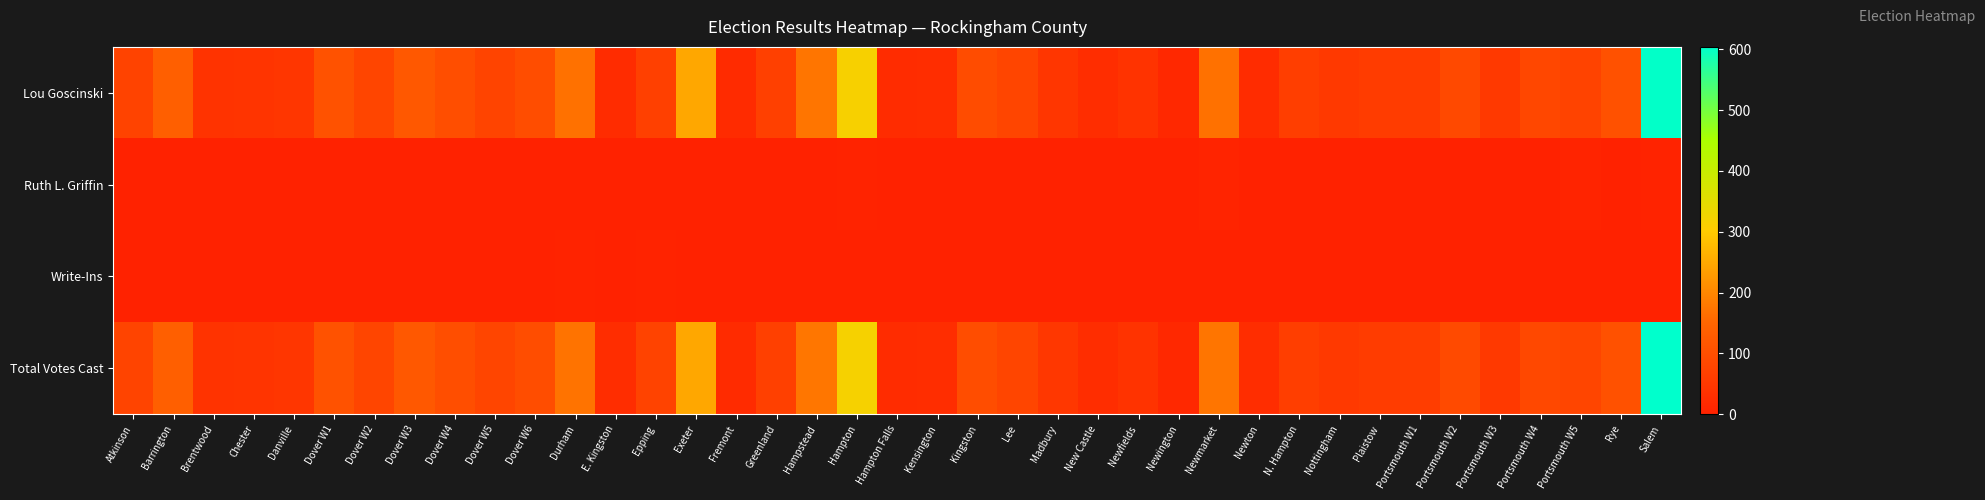

Reading left to right, extract all data points from this chart.

Lou Goscinski: Atkinson=75	Barrington=136	Brentwood=39	Chester=41	Danville=47	Dover W1=108	Dover W2=78	Dover W3=121	Dover W4=98	Dover W5=77	Dover W6=96	Durham=168	E. Kingston=24	Epping=69	Exeter=248	Fremont=22	Greenland=69	Hampstead=174	Hampton=315	Hampton Falls=23	Kensington=27	Kingston=95	Lee=79	Madbury=47	New Castle=26	Newfields=40	Newington=15	Newmarket=168	Newton=24	N. Hampton=64	Nottingham=52	Plaistow=58	Portsmouth W1=59	Portsmouth W2=89	Portsmouth W3=52	Portsmouth W4=84	Portsmouth W5=74	Rye=105	Salem=601
Ruth L. Griffin: Atkinson=0	Barrington=0	Brentwood=0	Chester=0	Danville=0	Dover W1=0	Dover W2=0	Dover W3=0	Dover W4=0	Dover W5=1	Dover W6=0	Durham=1	E. Kingston=1	Epping=2	Exeter=0	Fremont=0	Greenland=0	Hampstead=0	Hampton=3	Hampton Falls=0	Kensington=0	Kingston=1	Lee=1	Madbury=1	New Castle=0	Newfields=0	Newington=0	Newmarket=5	Newton=1	N. Hampton=0	Nottingham=0	Plaistow=0	Portsmouth W1=1	Portsmouth W2=1	Portsmouth W3=1	Portsmouth W4=1	Portsmouth W5=5	Rye=0	Salem=3
Write-Ins: Atkinson=1	Barrington=0	Brentwood=1	Chester=0	Danville=0	Dover W1=0	Dover W2=0	Dover W3=0	Dover W4=0	Dover W5=1	Dover W6=0	Durham=3	E. Kingston=0	Epping=3	Exeter=0	Fremont=0	Greenland=0	Hampstead=1	Hampton=0	Hampton Falls=1	Kensington=0	Kingston=0	Lee=0	Madbury=0	New Castle=0	Newfields=0	Newington=0	Newmarket=1	Newton=0	N. Hampton=0	Nottingham=0	Plaistow=0	Portsmouth W1=1	Portsmouth W2=0	Portsmouth W3=0	Portsmouth W4=0	Portsmouth W5=0	Rye=0	Salem=0
Total Votes Cast: Atkinson=76	Barrington=136	Brentwood=40	Chester=41	Danville=47	Dover W1=108	Dover W2=78	Dover W3=121	Dover W4=98	Dover W5=79	Dover W6=96	Durham=172	E. Kingston=25	Epping=74	Exeter=248	Fremont=22	Greenland=69	Hampstead=175	Hampton=318	Hampton Falls=24	Kensington=27	Kingston=96	Lee=80	Madbury=48	New Castle=26	Newfields=40	Newington=15	Newmarket=174	Newton=25	N. Hampton=64	Nottingham=52	Plaistow=58	Portsmouth W1=61	Portsmouth W2=90	Portsmouth W3=53	Portsmouth W4=85	Portsmouth W5=79	Rye=105	Salem=604